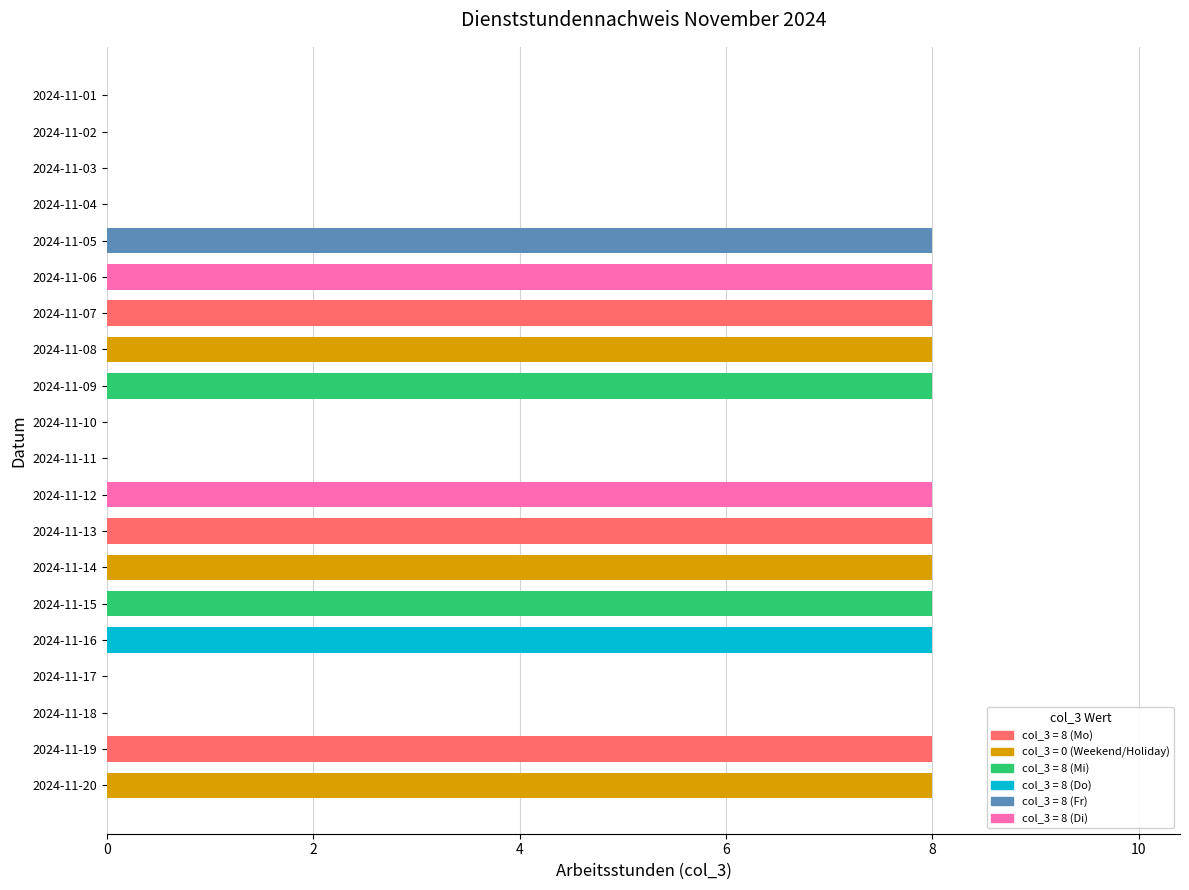

Is it true that the value at 2024-11-02 is -4?

False